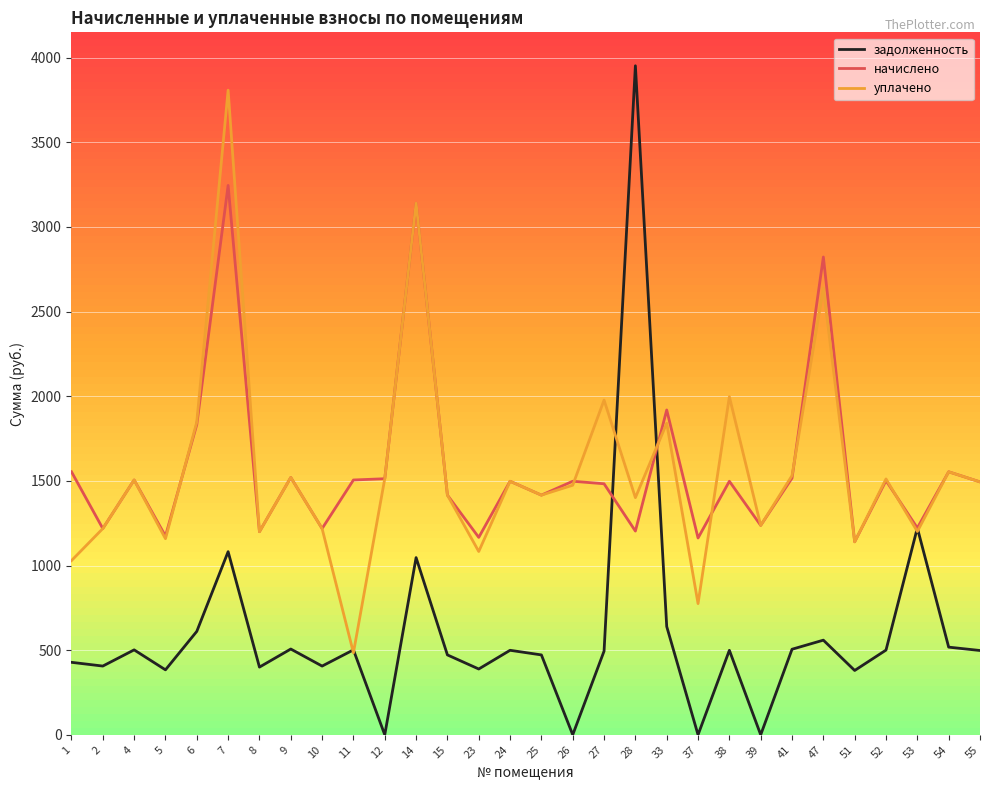

What are all the series names shown in the legend?

задолженность, начислено, уплачено